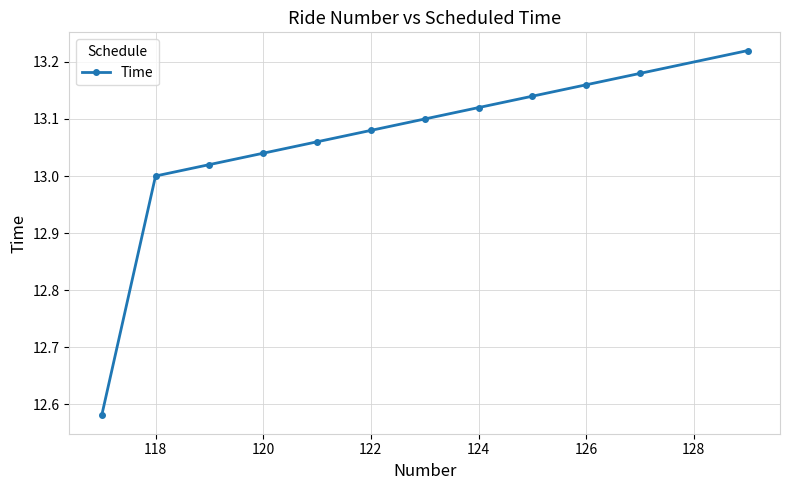

What is the sum of all values?

156.7